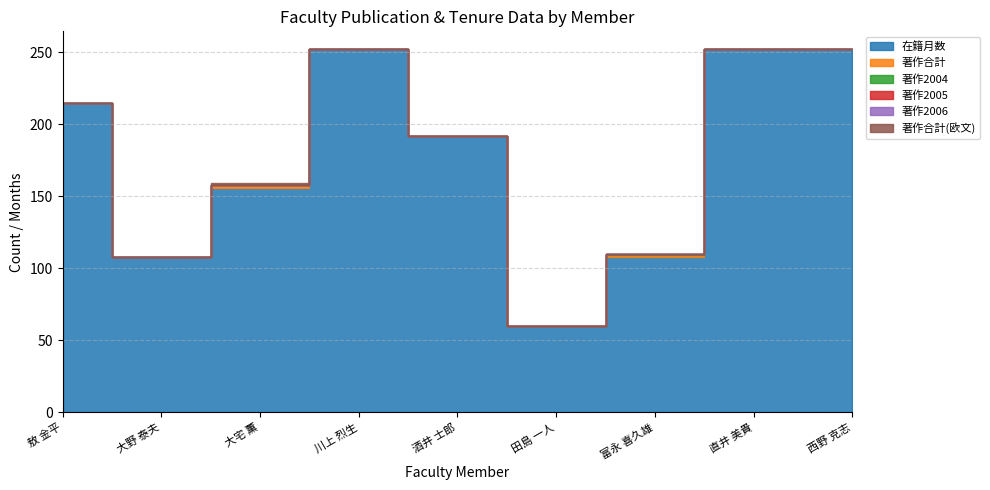

At 西野 克志, list the series in order from smallest to largest.

著作合計, 著作2004, 著作2005, 著作2006, 著作合計(欧文), 在籍月数